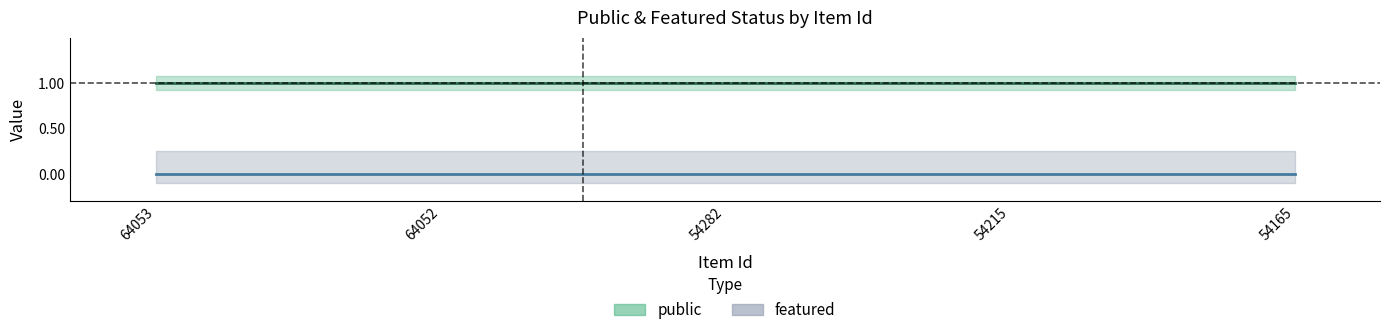

True or false: public has more than 0 points higher than both neighbors.

False